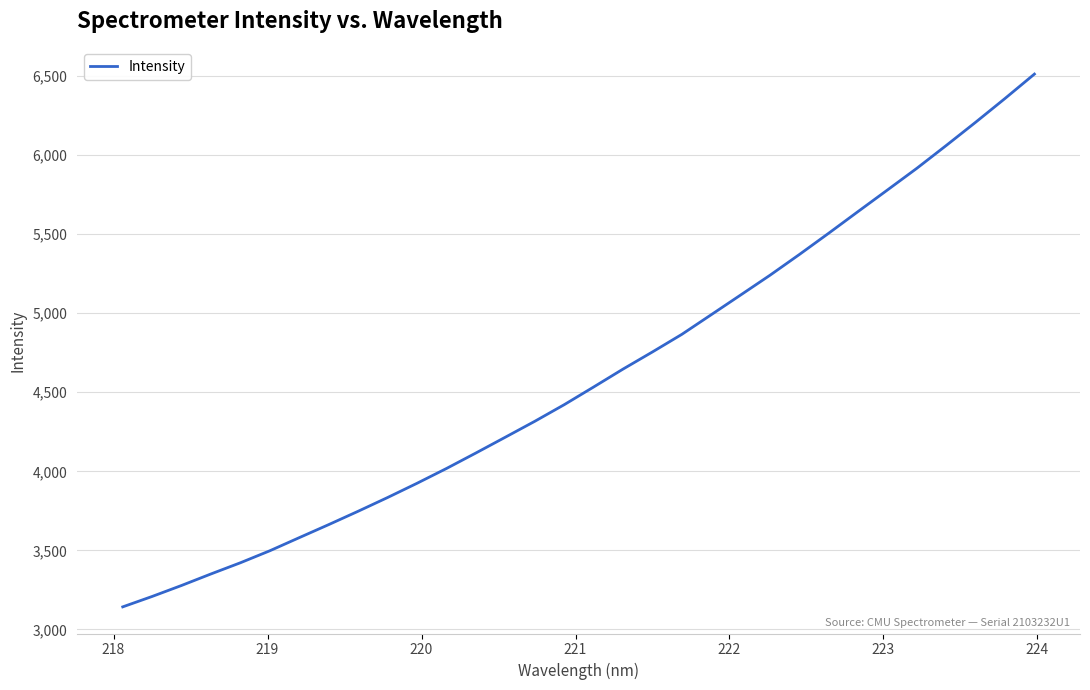

What is the minimum value shown in the chart?

3143.0